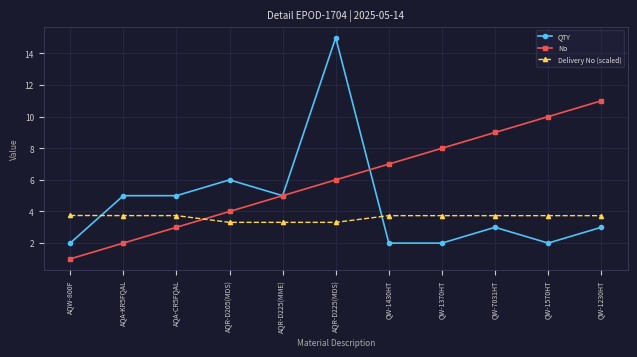

List the series in order of their peak value, lowest first.

Delivery No (scaled), No, QTY